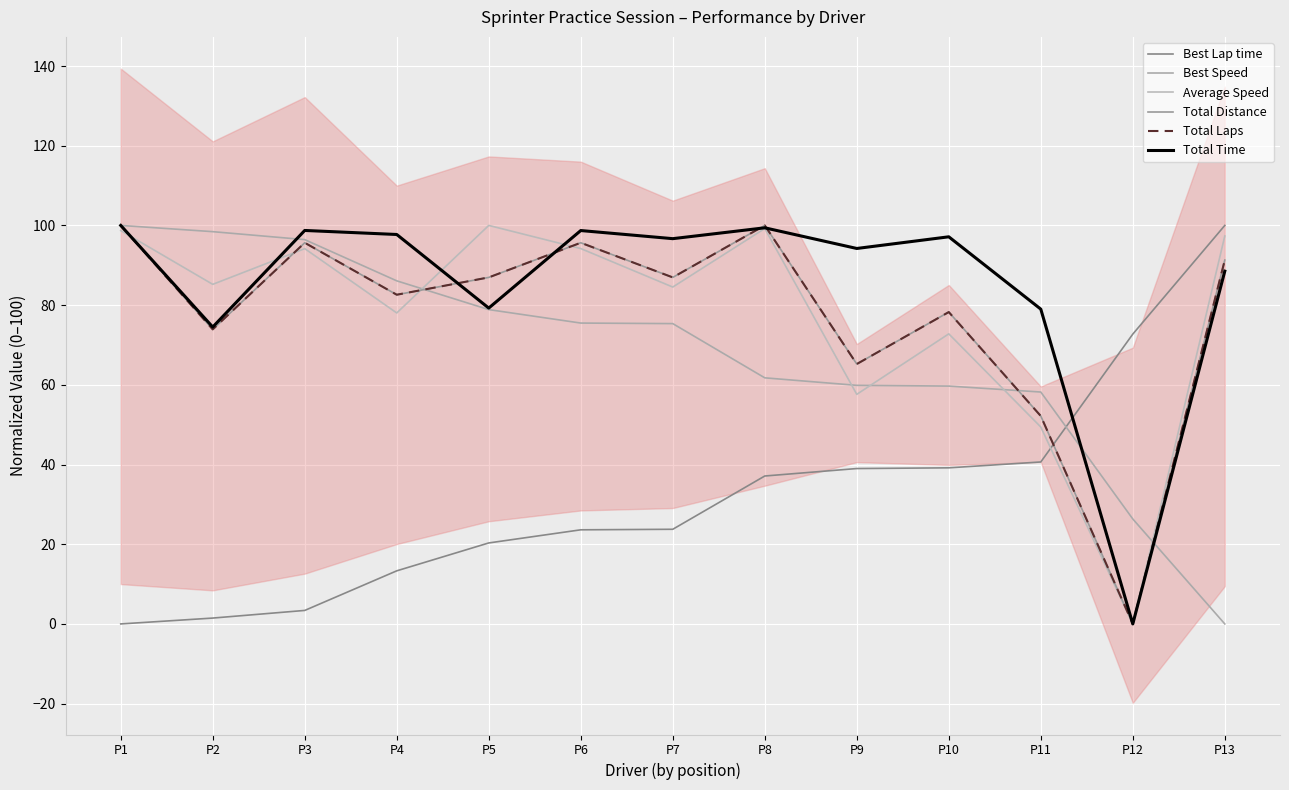

Is it true that Average Speed equals 160.6 at P6?

False